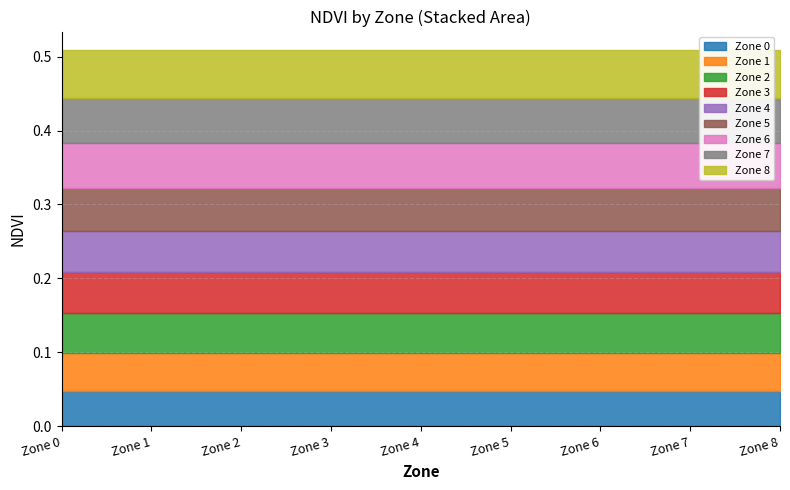

True or false: Zone_0 and Zone_6 cross at least once.

False